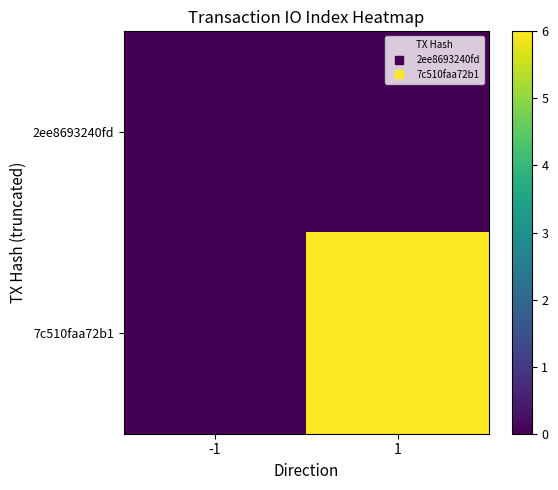

Which series changed the most between -1 and 1?

7c510faa72b1